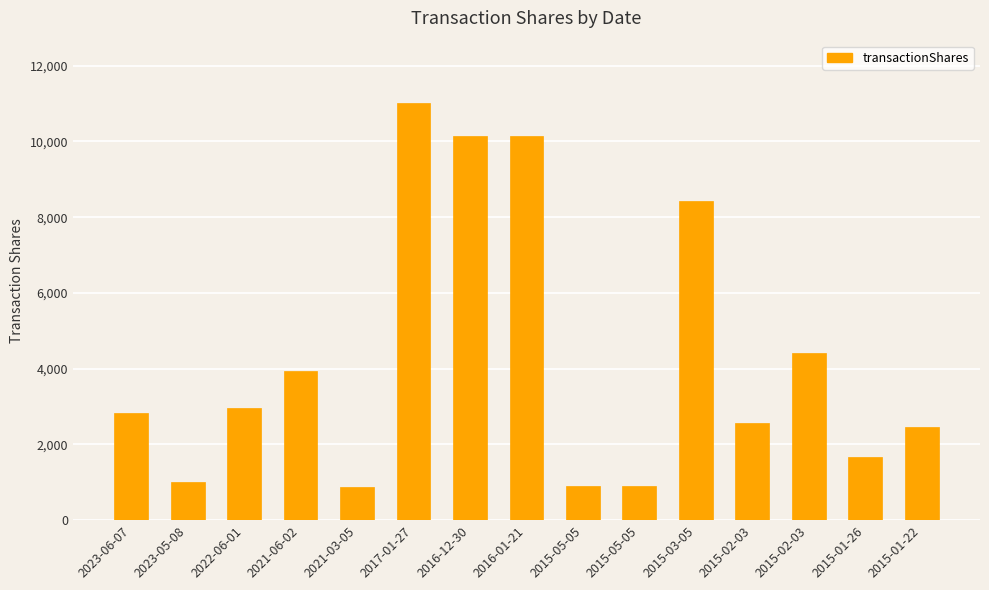

Rank the categories by value from highest to lowest.

2017-01-27, 2016-12-30, 2016-01-21, 2015-03-05, 2015-02-03, 2021-06-02, 2022-06-01, 2023-06-07, 2015-02-03, 2015-01-22, 2015-01-26, 2023-05-08, 2015-05-05, 2015-05-05, 2021-03-05